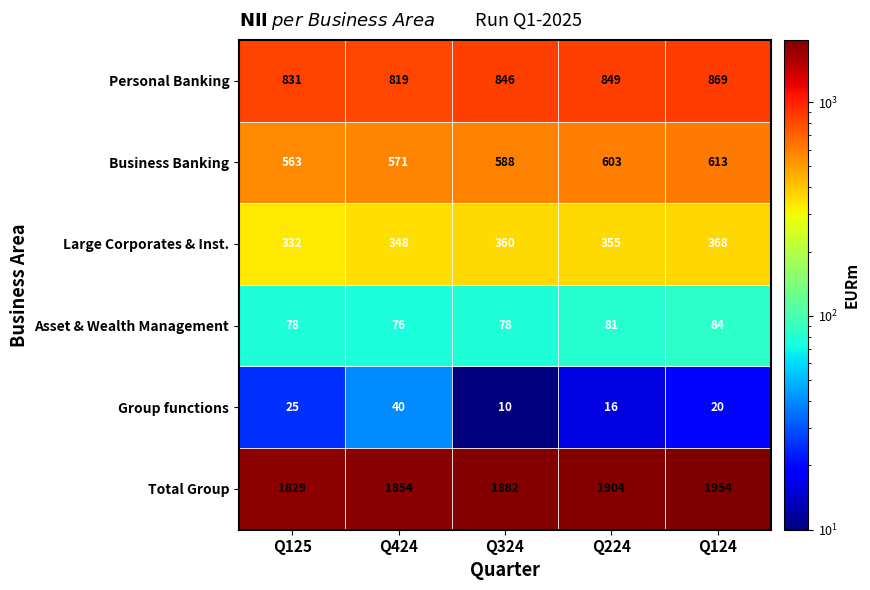

What is the average value of the Group functions series?

22